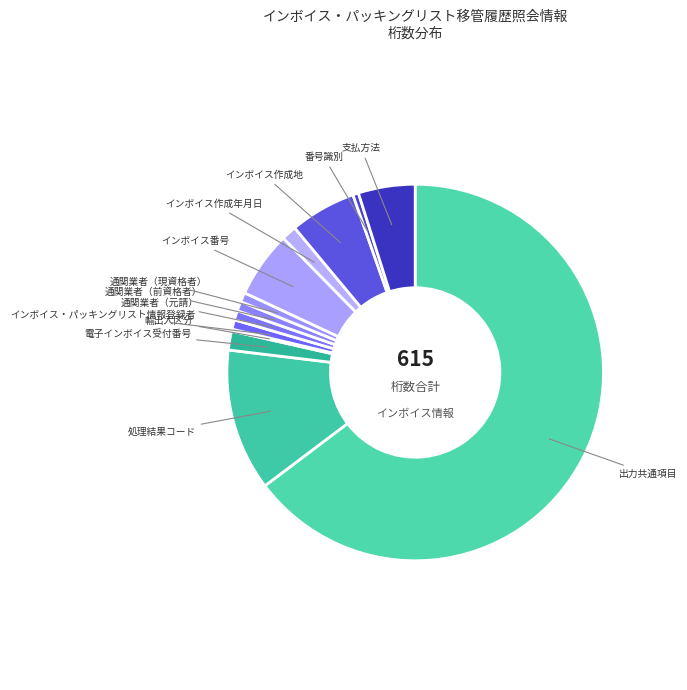

Does 電子インボイス受付番号 represent more than half of the total?

No